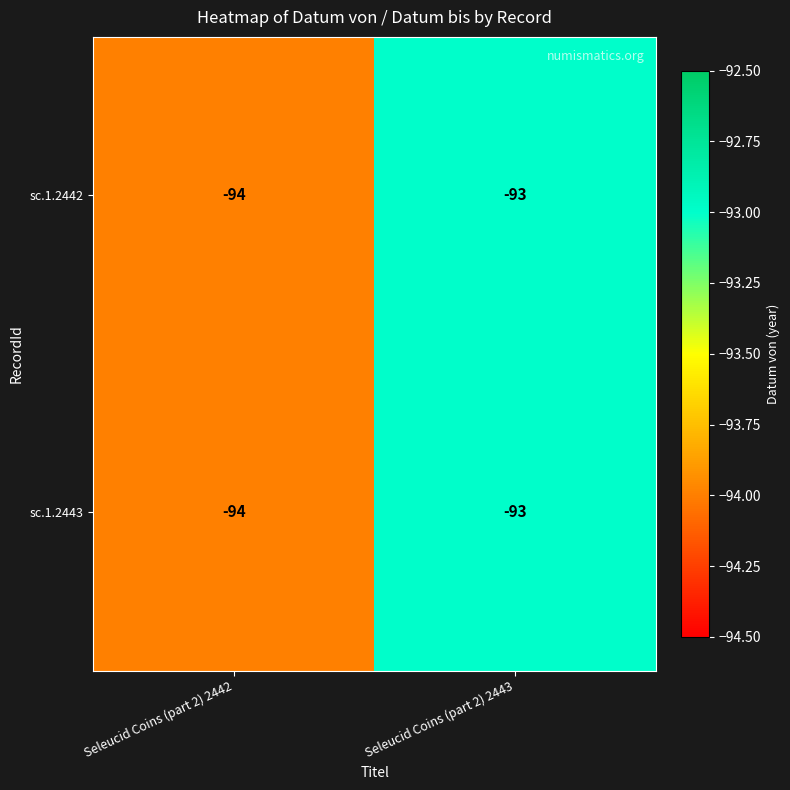

What is the maximum value shown in the chart?

-93